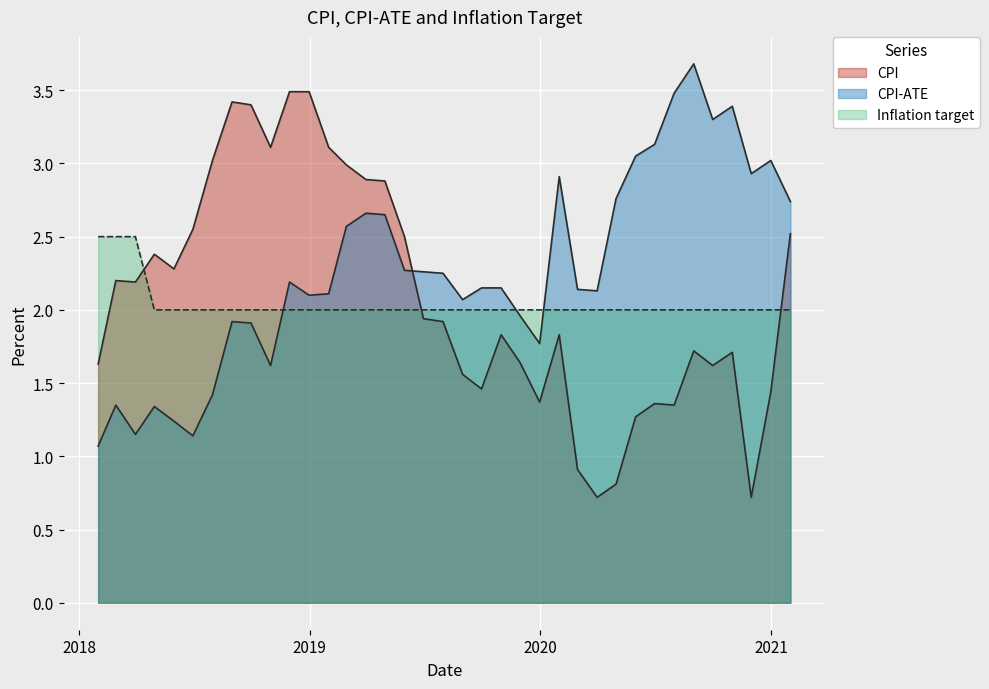

Count the number of data series in this chart.

3